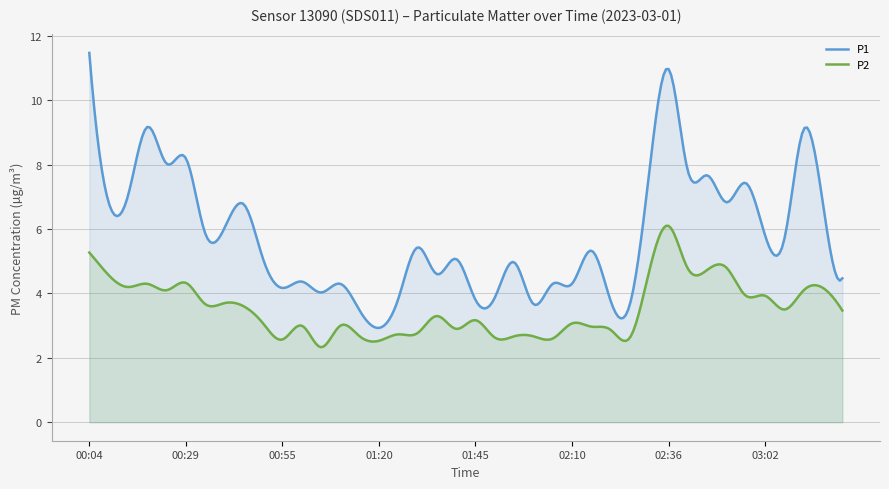

Is it true that P1 equals 7.0 at 00:14?

True